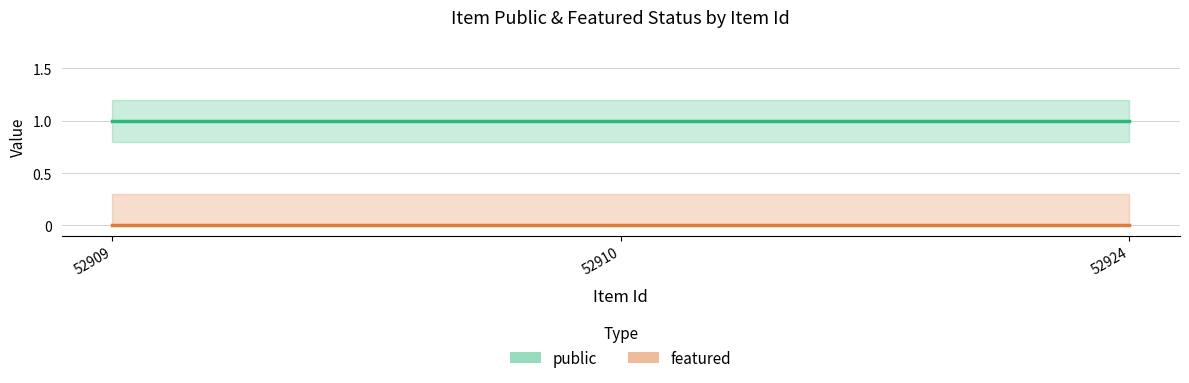

Count the number of data series in this chart.

2